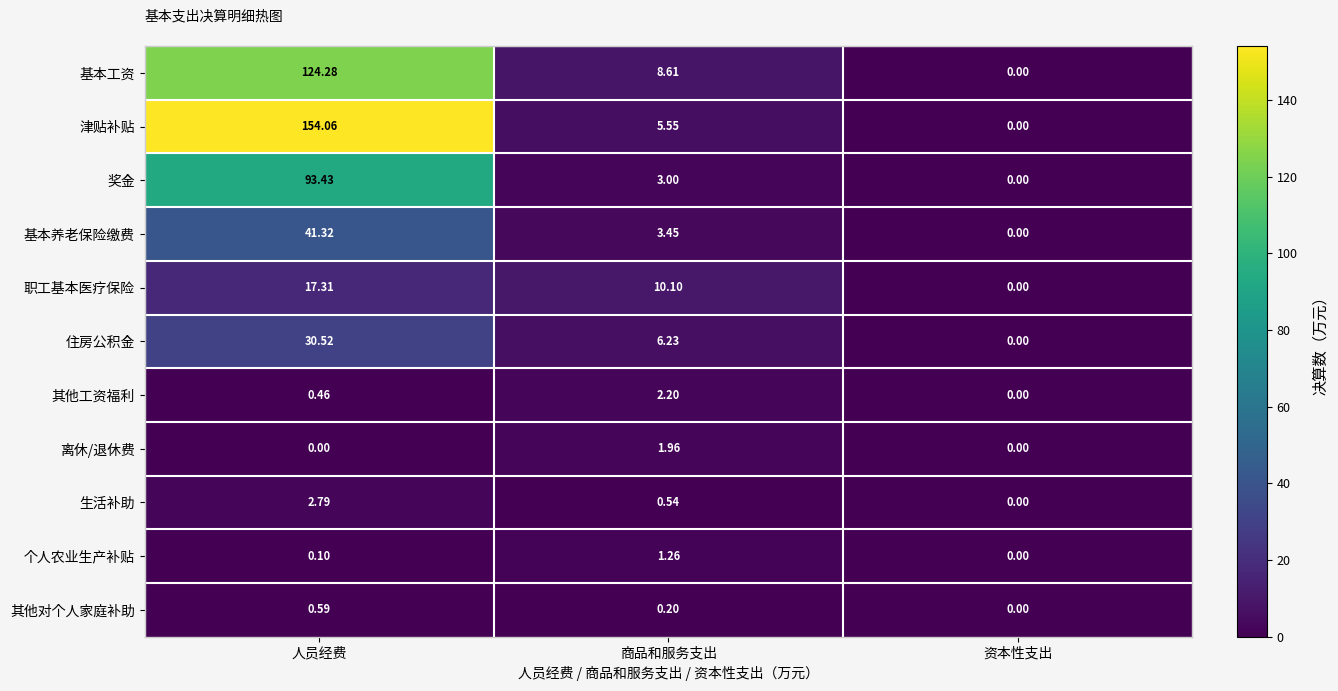

Between 商品和服务支出 and 资本性支出, which series saw the biggest shift?

职工基本医疗保险